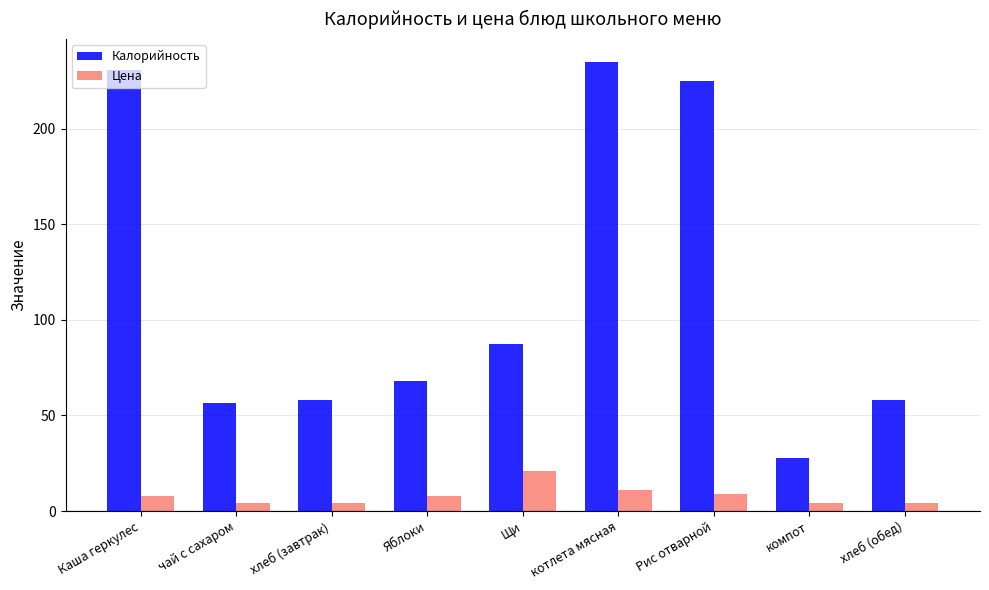

True or false: Калорийность has a value of 30.3 at Яблоки.

False